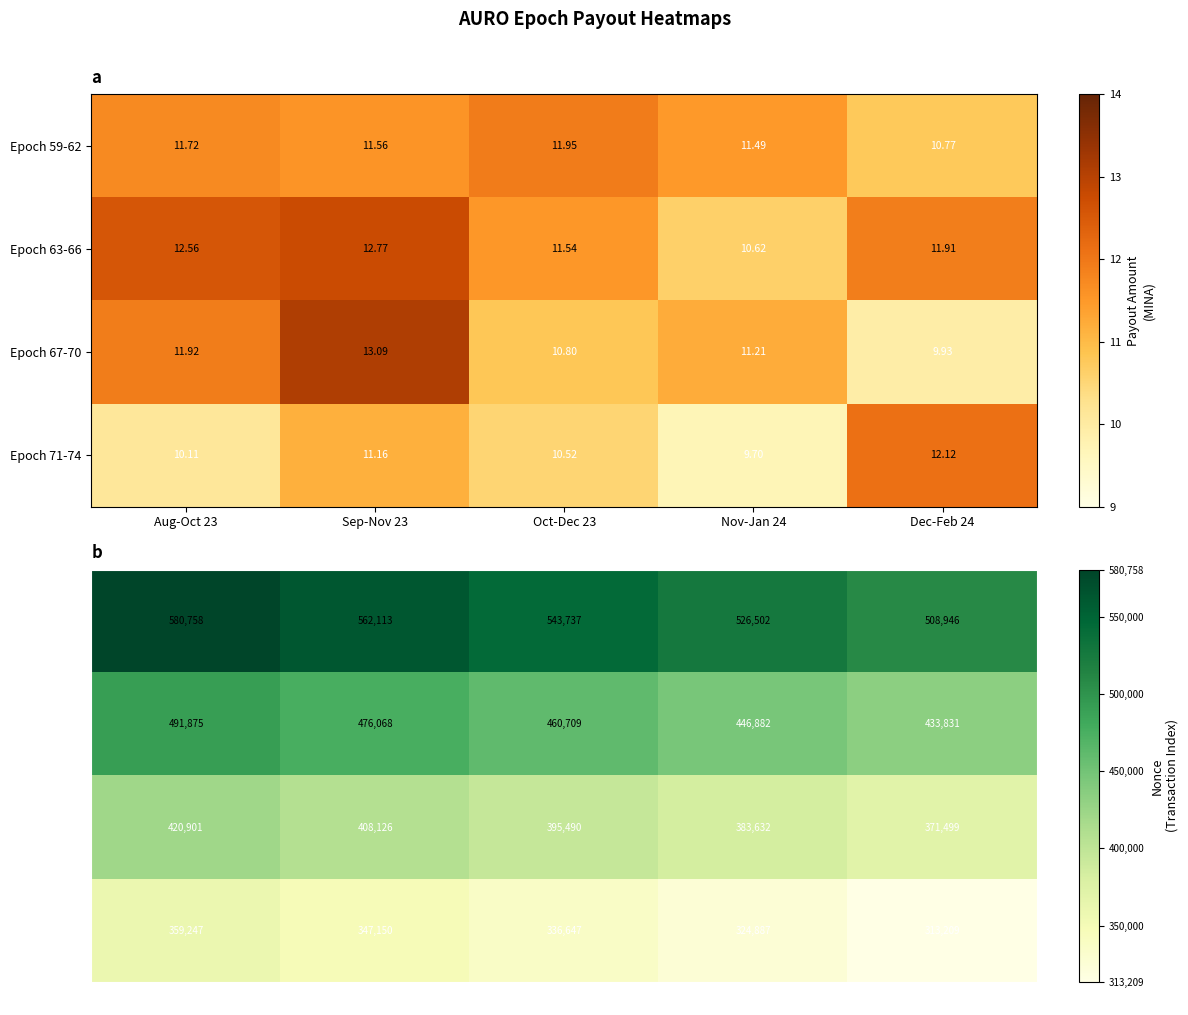

At how many categories does at least one series exceed 523093?

4